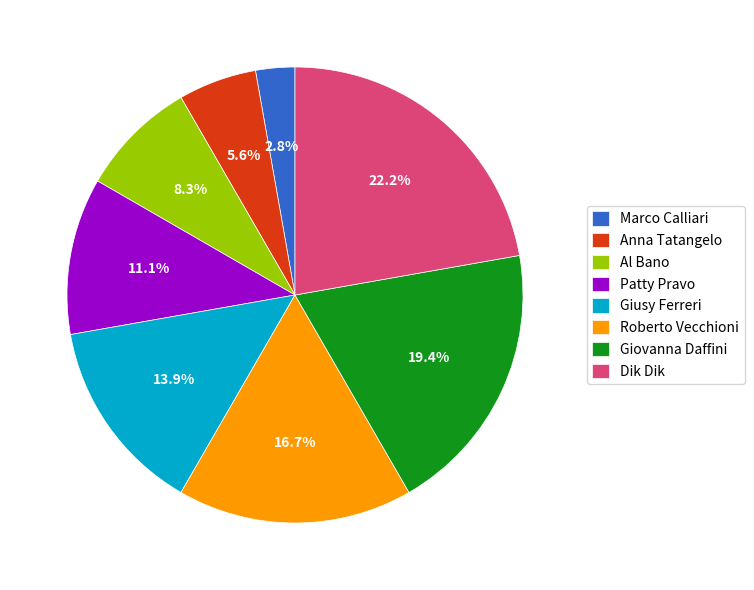

The Marco Calliari slice represents 3% of the pie. True or false?

True